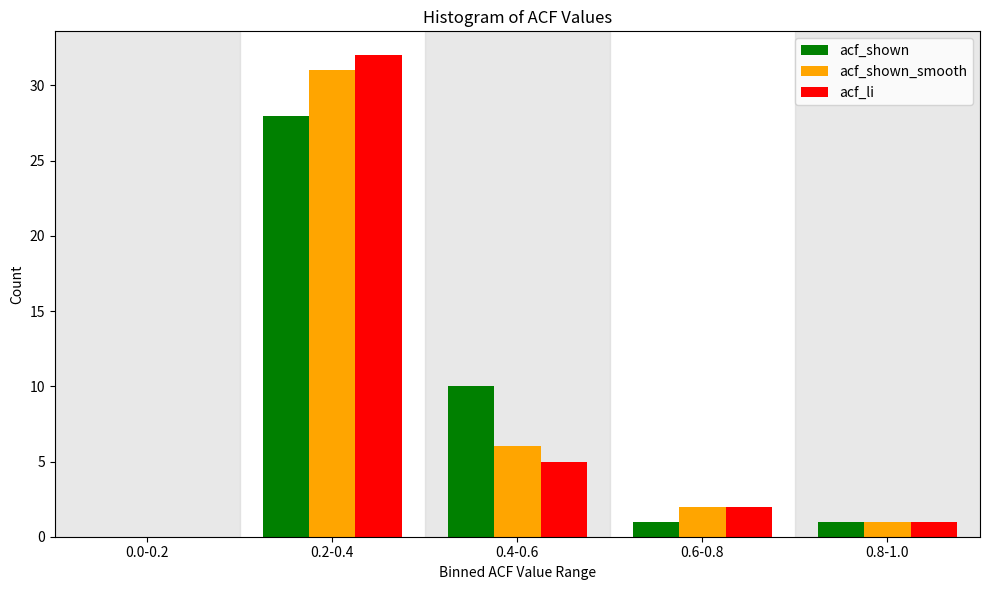

Reading right to left, list all the values displayed in this chart.

acf_shown: 0.8-1.0=1	0.6-0.8=1	0.4-0.6=10	0.2-0.4=28	0.0-0.2=0
acf_shown_smooth: 0.8-1.0=1	0.6-0.8=2	0.4-0.6=6	0.2-0.4=31	0.0-0.2=0
acf_li: 0.8-1.0=1	0.6-0.8=2	0.4-0.6=5	0.2-0.4=32	0.0-0.2=0